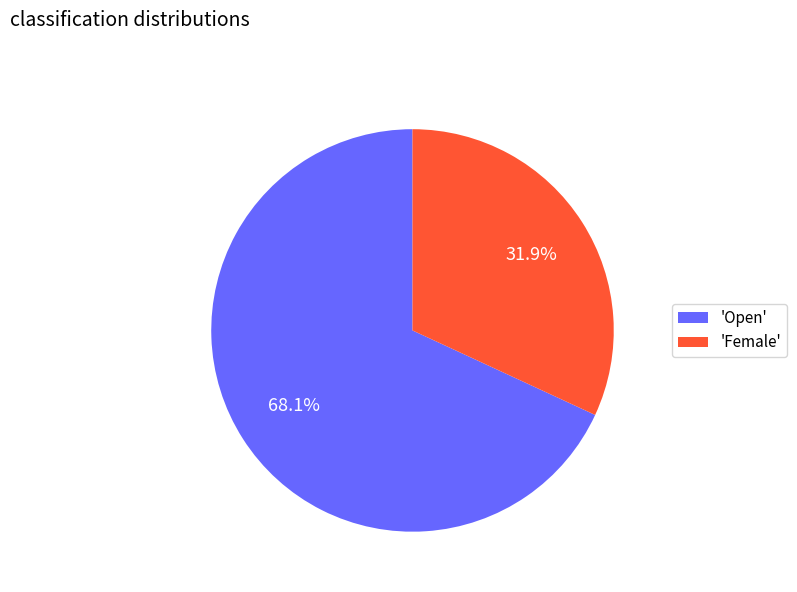

What percentage is NOT represented by 'Female'?

68.1%